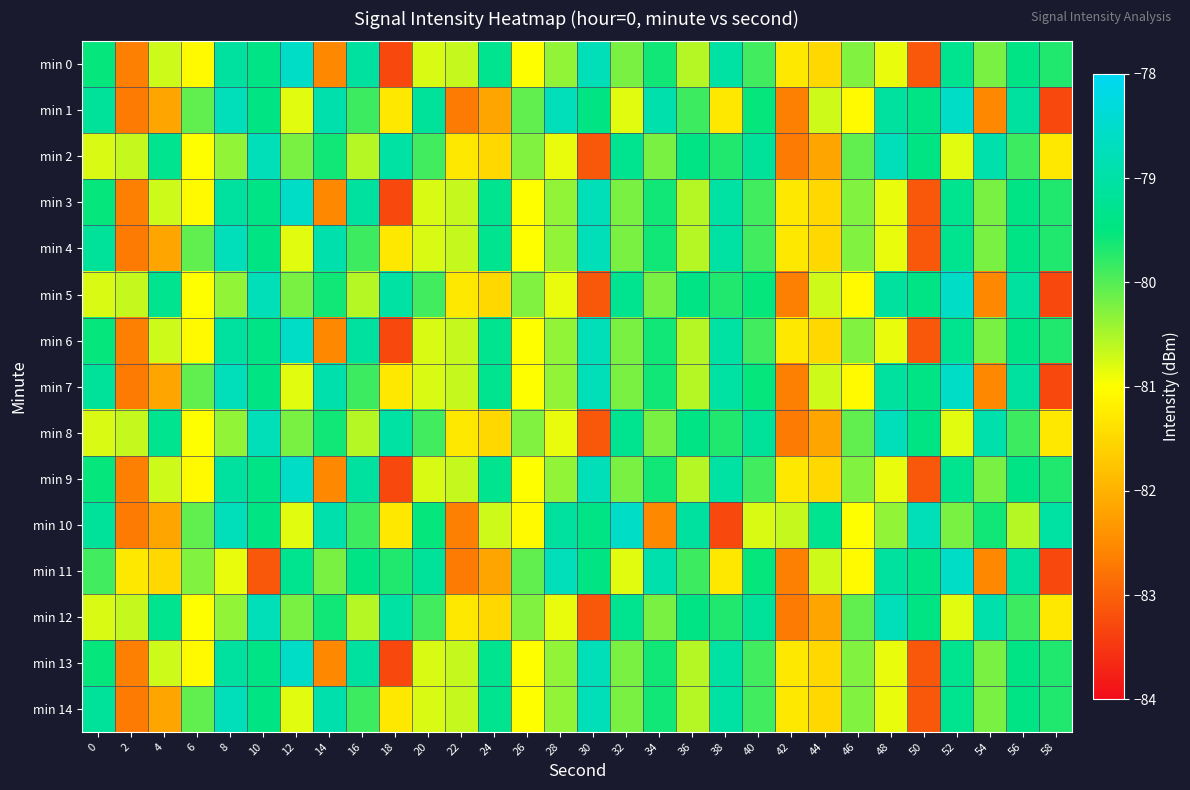

What is the difference between the highest and lowest values at 28?

2.1